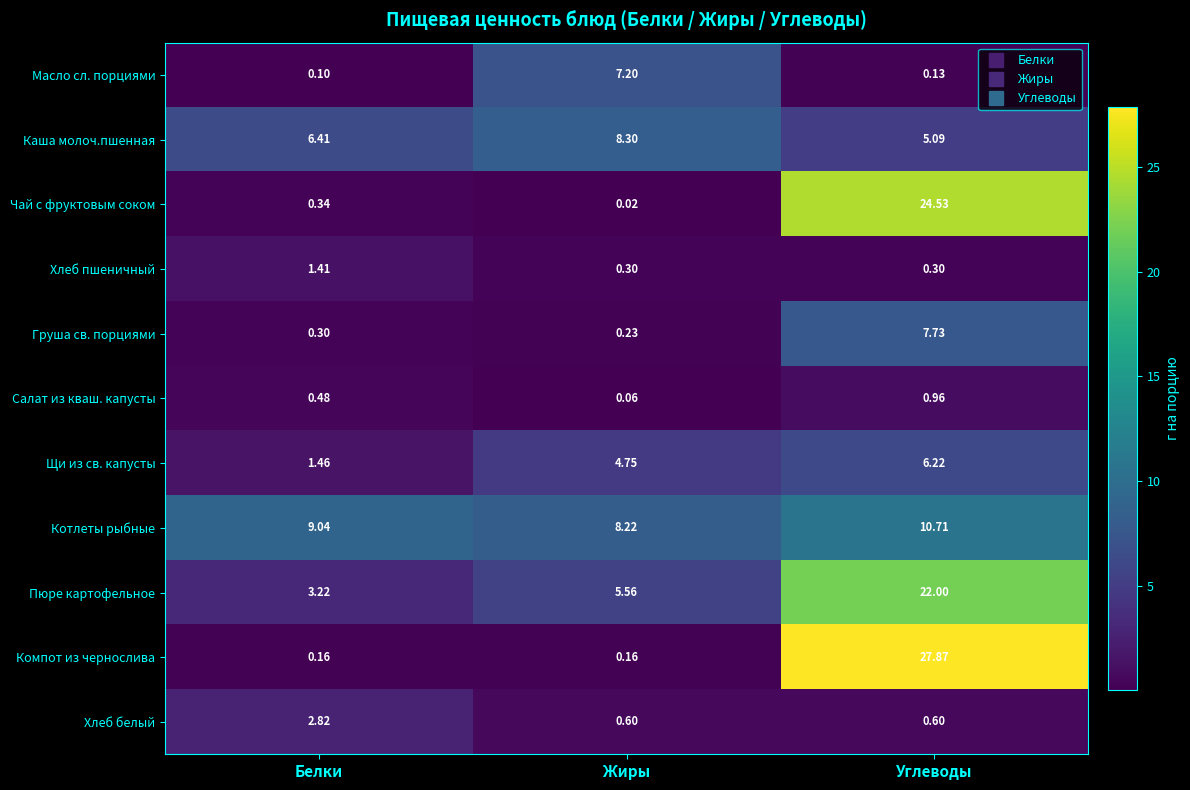

Rank the series at Белки from highest to lowest value.

Котлеты рыбные, Каша молоч.пшенная, Пюре картофельное, Хлеб белый, Щи из св. капусты, Хлеб пшеничный, Салат из кваш. капусты, Чай с фруктовым соком, Груша св. порциями, Компот из чернослива, Масло сл. порциями